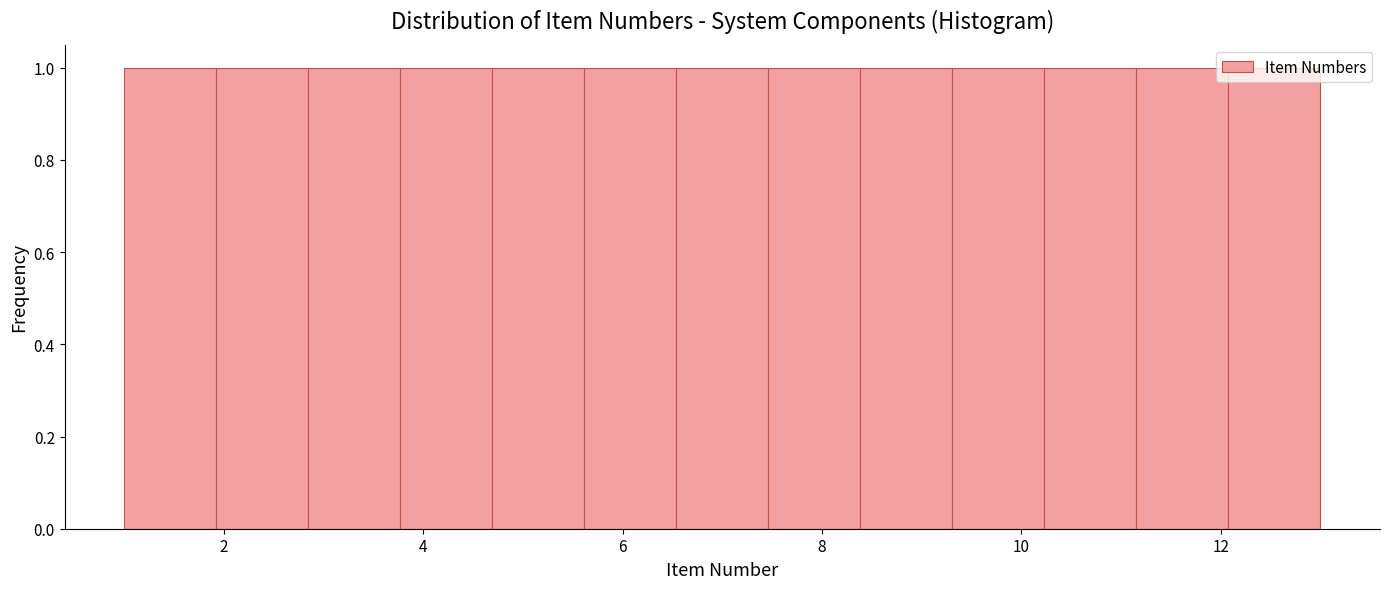

Reading left to right, transcribe this chart: for each bar, give the range it covers on the x-axis and its height. Neither the bar edges nor the heights are printed on the chart, so give them approximately, as read against the axes.

1.0 to 2.0: 1
2.0 to 2.8: 1
2.8 to 3.8: 1
3.8 to 4.6: 1
4.6 to 5.6: 1
5.6 to 6.6: 1
6.6 to 7.4: 1
7.4 to 8.4: 1
8.4 to 9.4: 1
9.4 to 10.2: 1
10.2 to 11.2: 1
11.2 to 12.0: 1
12.0 to 13.0: 1